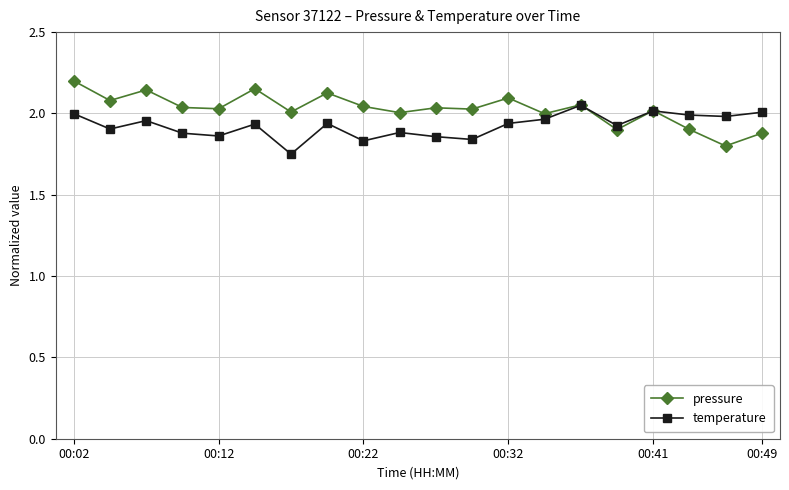

What is the difference between the second highest and minimum values in the pressure series?

0.4